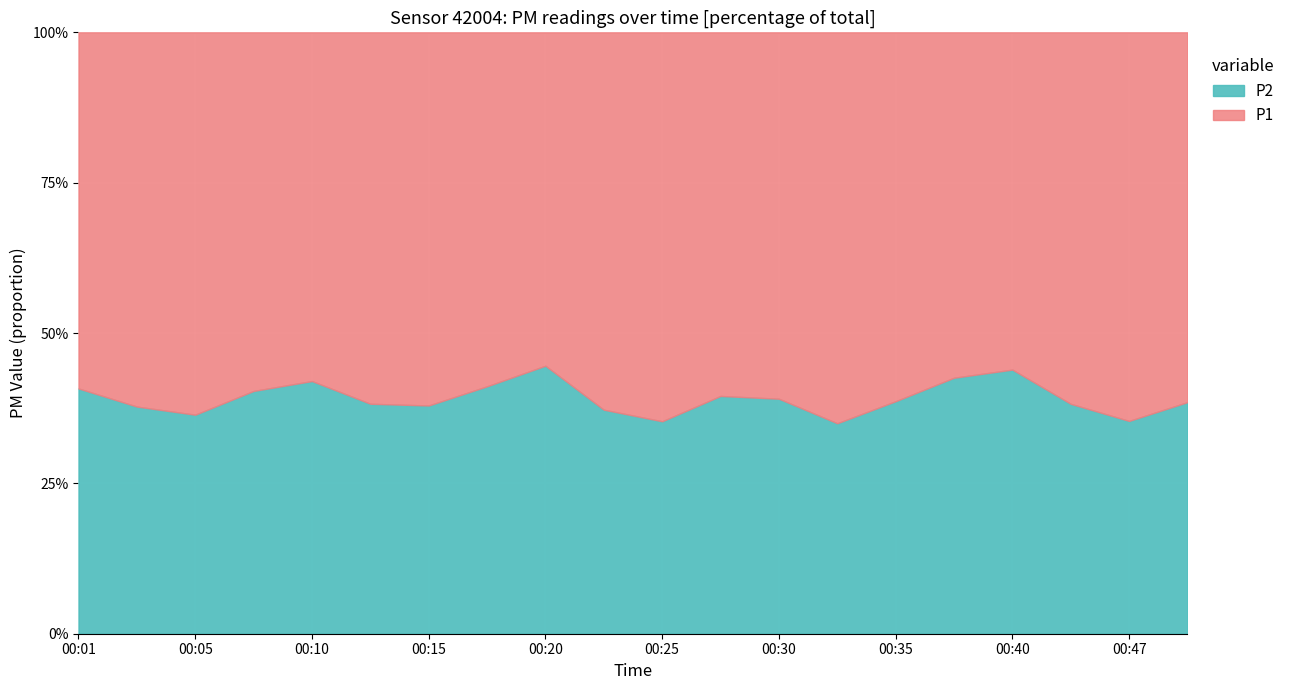

What are all the series names shown in the legend?

P2, P1